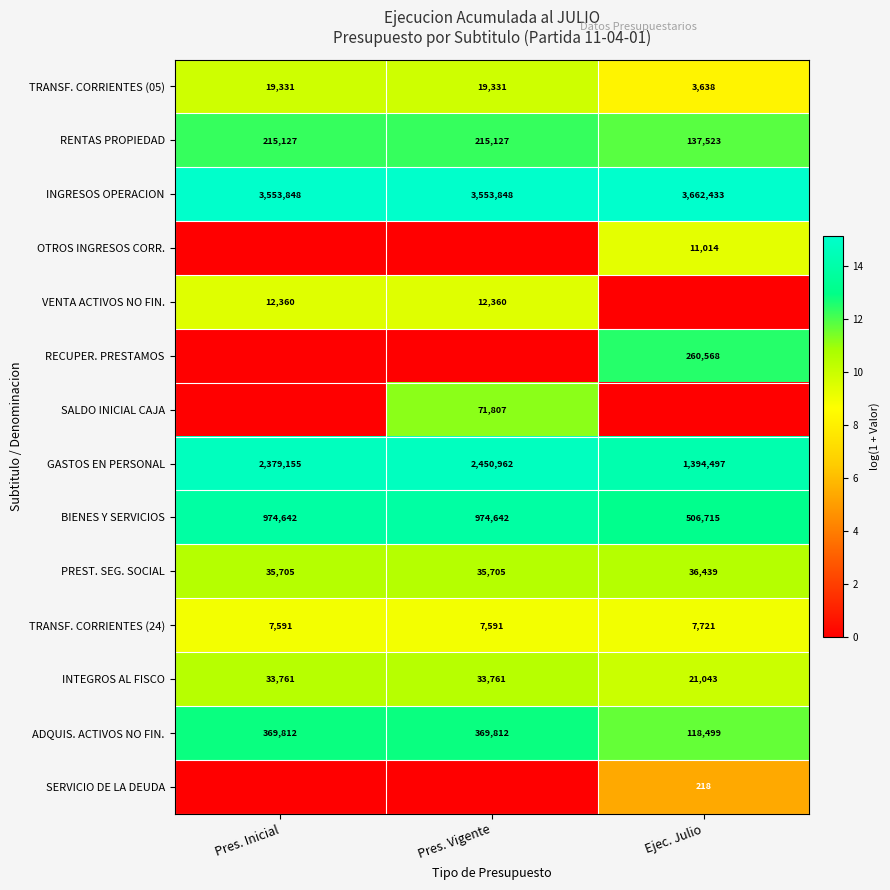

Which category has the highest value in the PREST. SEG. SOCIAL series?

Ejec. Julio